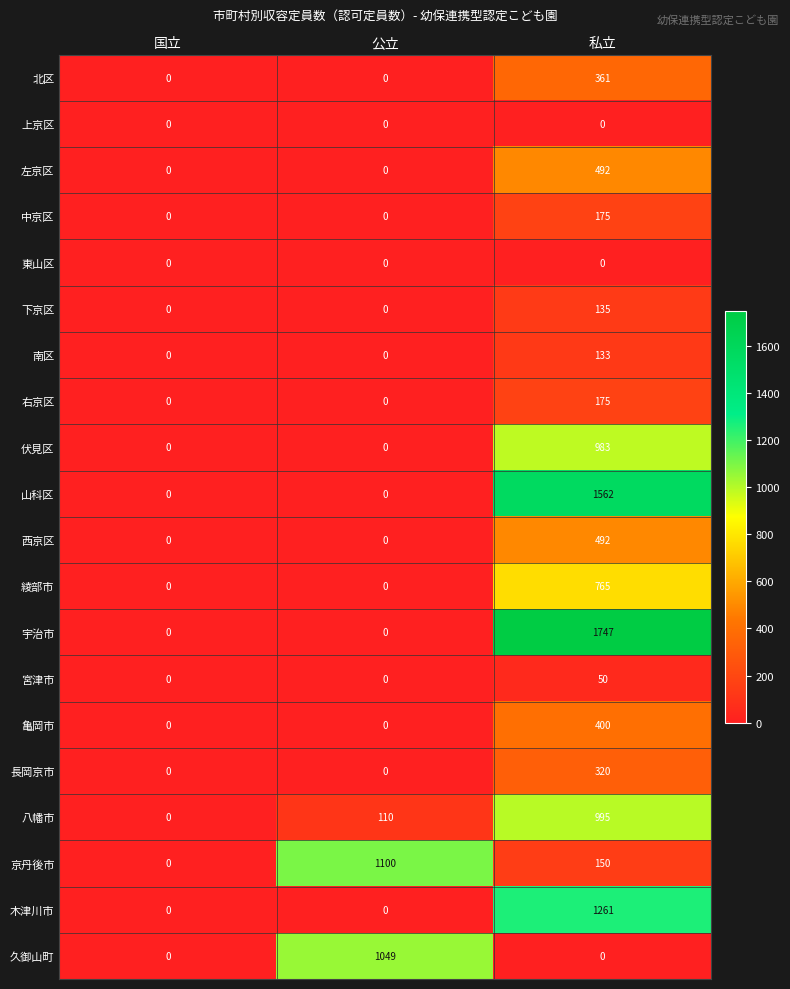

Which series has the largest total across all categories?

宇治市